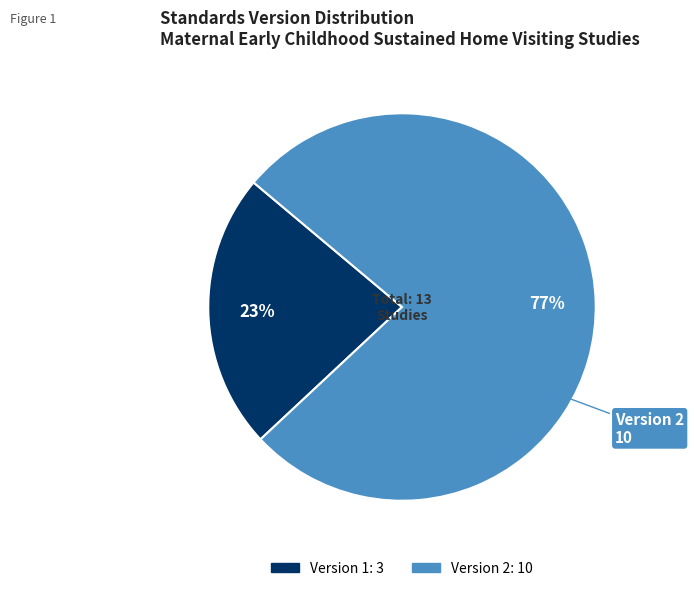

To the nearest percent, what is the difference between the largest and smallest slice percentages?

54%